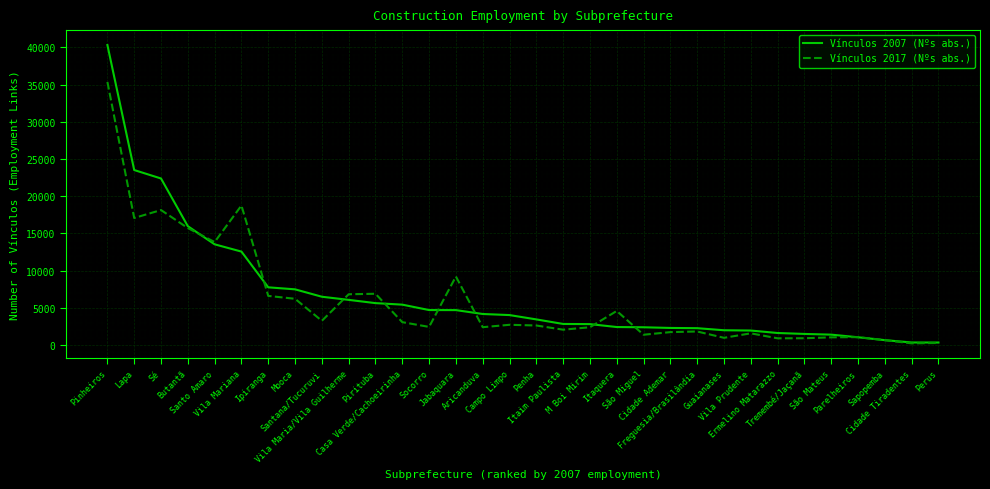

Rank the series by their maximum value, from lowest to highest.

Vínculos 2017 (Nºs abs.), Vínculos 2007 (Nºs abs.)